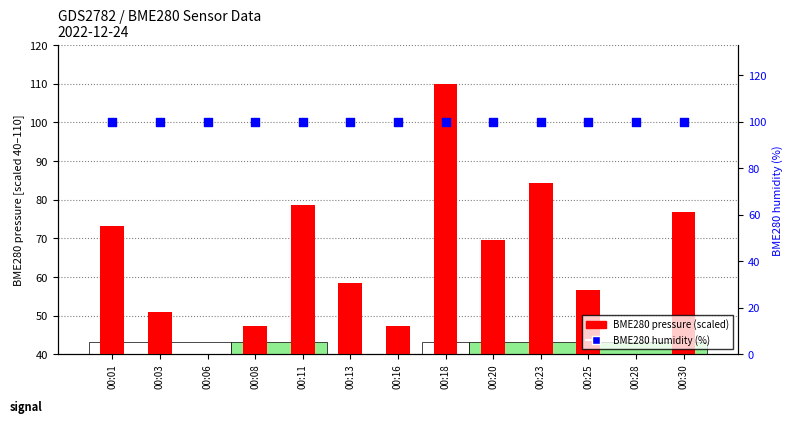

Which series has the largest Y range (max minus min)?

BME280 pressure (scaled)